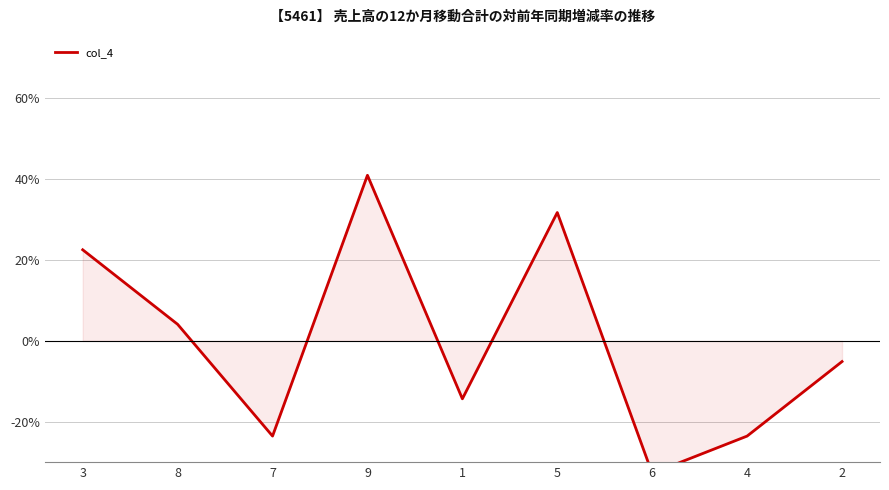

List the labels in order of value, smallest first.

6, 7, 4, 1, 2, 8, 3, 5, 9